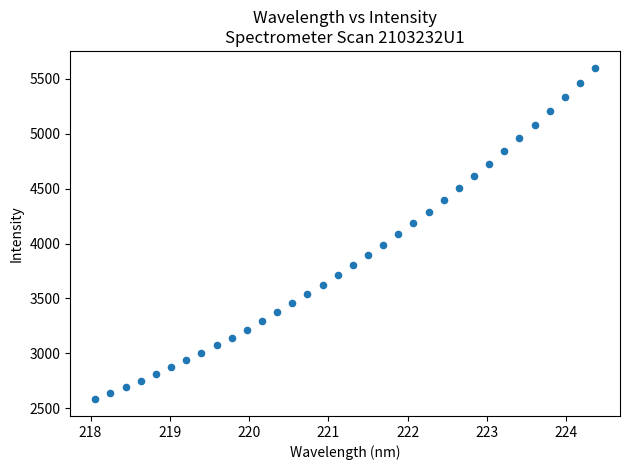

What is the range of X values (max minus min)?

6.3